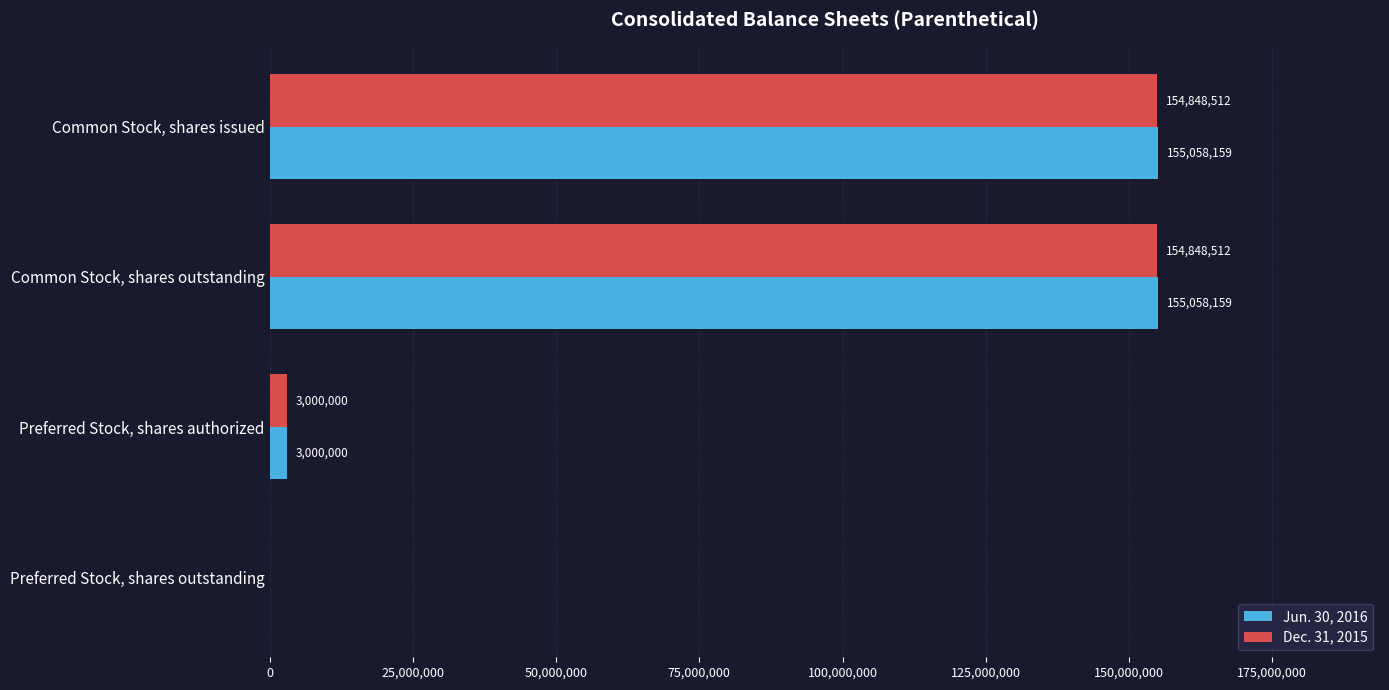

Between Common Stock, shares outstanding and Preferred Stock, shares authorized, which series saw the biggest shift?

Jun. 30, 2016